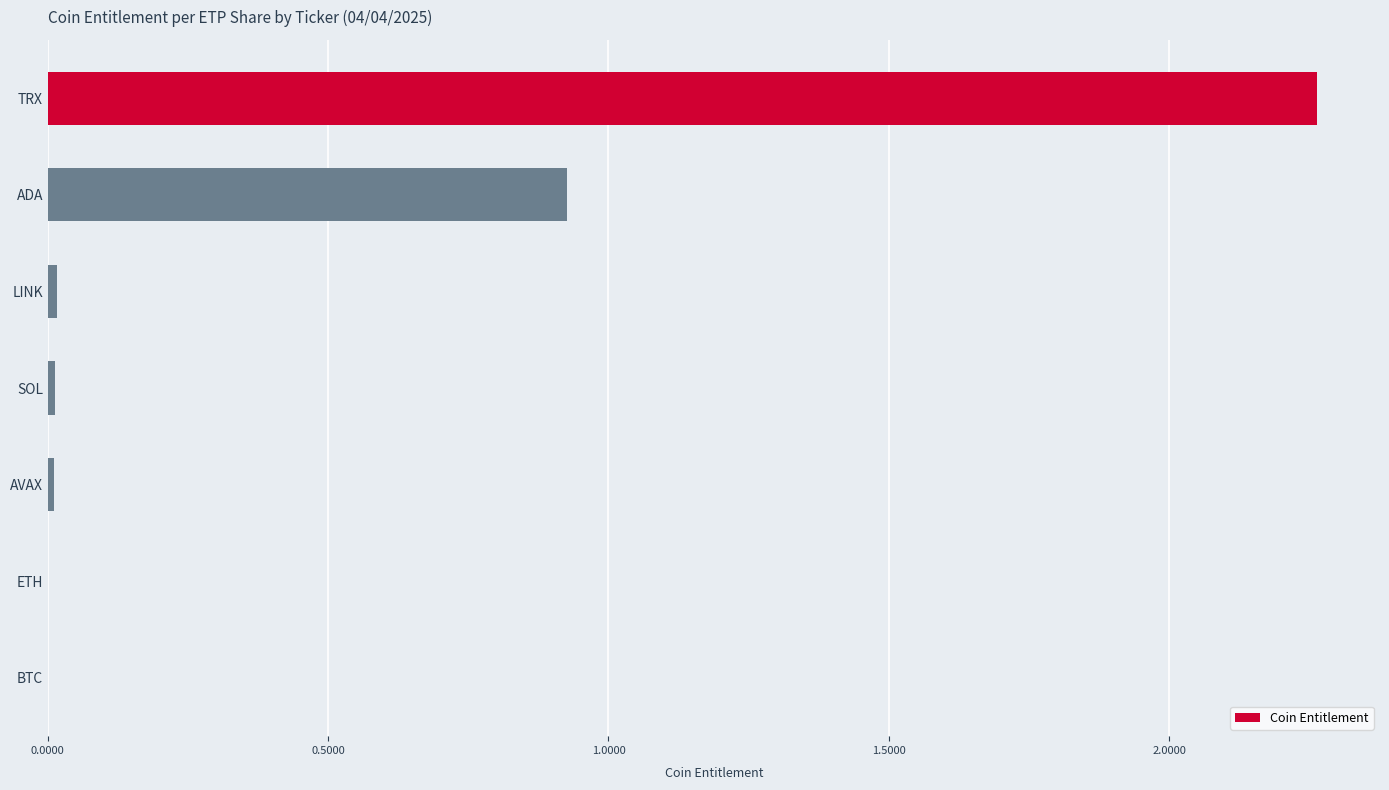

Count the number of categories in the chart.

7